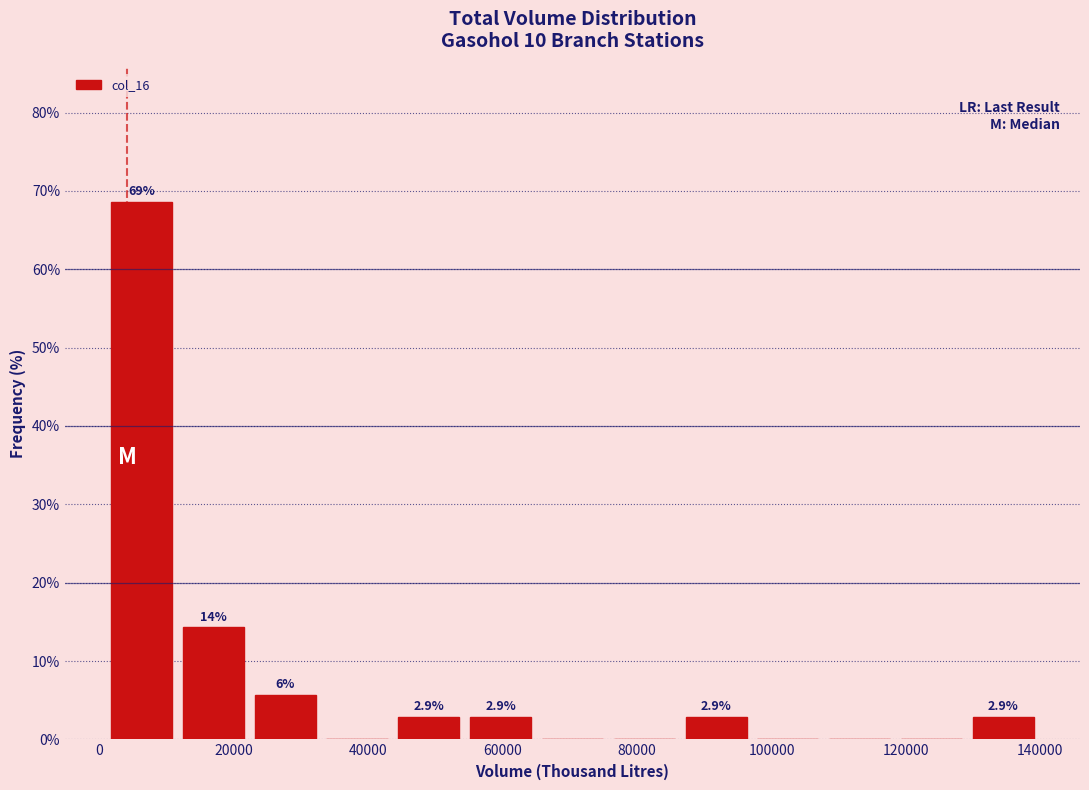

Which range on the x-axis has the tallest bar?

0 to 12000